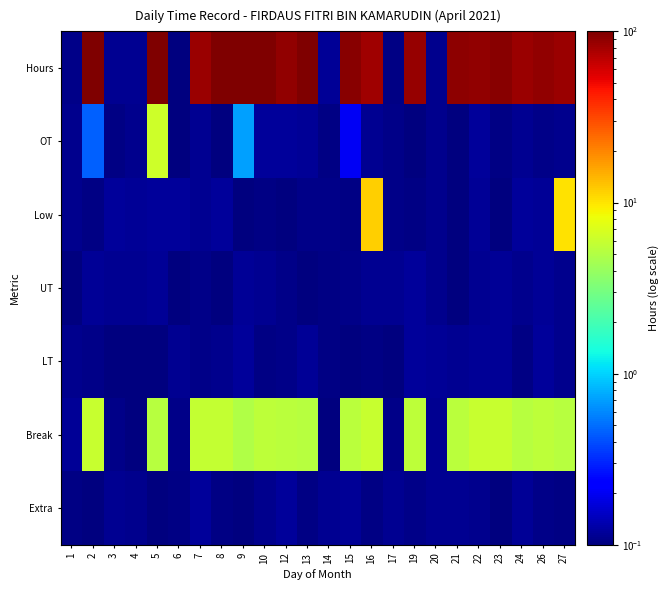

Reading left to right, extract all data points from this chart.

Hours: 1=0.1	2=107.5	3=0.1	4=0.1	5=97.8	6=0.1	7=84.8	8=104.9	9=101.2	10=100.9	12=87.8	13=106.5	14=0.1	15=93.3	16=82.0	17=0.1	19=87.2	20=0.1	21=91.9	22=88.8	23=93.1	24=83.3	26=88.5	27=83.8
OT: 1=0.1	2=0.5	3=0.1	4=0.1	5=6.2	6=0.1	7=0.1	8=0.1	9=0.7	10=0.1	12=0.1	13=0.1	14=0.1	15=0.2	16=0.1	17=0.1	19=0.1	20=0.1	21=0.1	22=0.1	23=0.1	24=0.1	26=0.1	27=0.1
Low: 1=0.1	2=0.1	3=0.1	4=0.1	5=0.1	6=0.1	7=0.1	8=0.1	9=0.1	10=0.1	12=0.1	13=0.1	14=0.1	15=0.1	16=11.6	17=0.1	19=0.1	20=0.1	21=0.1	22=0.1	23=0.1	24=0.1	26=0.1	27=10.3
UT: 1=0.1	2=0.1	3=0.1	4=0.1	5=0.1	6=0.1	7=0.1	8=0.1	9=0.1	10=0.1	12=0.1	13=0.1	14=0.1	15=0.1	16=0.1	17=0.1	19=0.1	20=0.1	21=0.1	22=0.1	23=0.1	24=0.1	26=0.1	27=0.1
LT: 1=0.1	2=0.1	3=0.1	4=0.1	5=0.1	6=0.1	7=0.1	8=0.1	9=0.1	10=0.1	12=0.1	13=0.1	14=0.1	15=0.1	16=0.1	17=0.1	19=0.1	20=0.1	21=0.1	22=0.1	23=0.1	24=0.1	26=0.1	27=0.1
Break: 1=0.1	2=5.9	3=0.1	4=0.1	5=5.2	6=0.1	7=5.8	8=5.9	9=5.0	10=5.5	12=5.4	13=5.2	14=0.1	15=5.3	16=5.9	17=0.1	19=5.5	20=0.1	21=5.3	22=6.0	23=6.0	24=5.2	26=5.5	27=5.3
Extra: 1=0.1	2=0.1	3=0.1	4=0.1	5=0.1	6=0.1	7=0.1	8=0.1	9=0.1	10=0.1	12=0.1	13=0.1	14=0.1	15=0.1	16=0.1	17=0.1	19=0.1	20=0.1	21=0.1	22=0.1	23=0.1	24=0.1	26=0.1	27=0.1